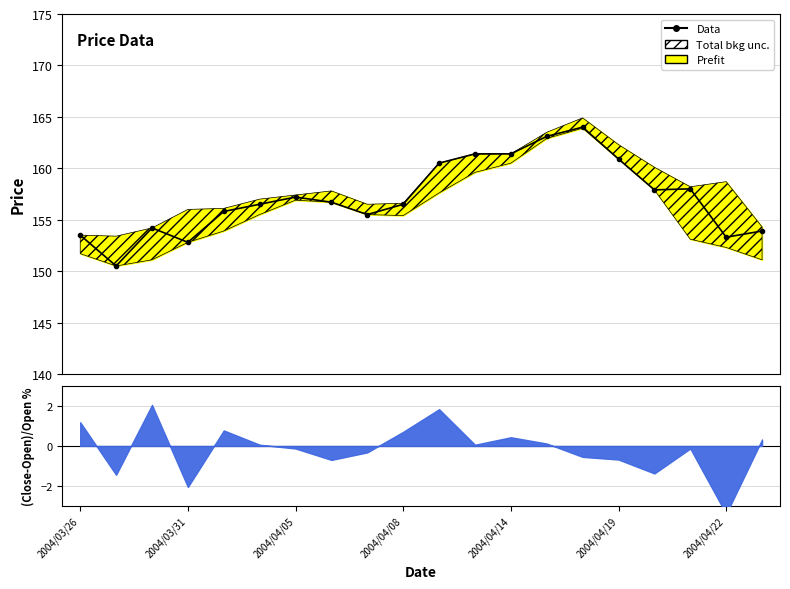

Is it true that the value at 2004/04/14 is 110.1?

False